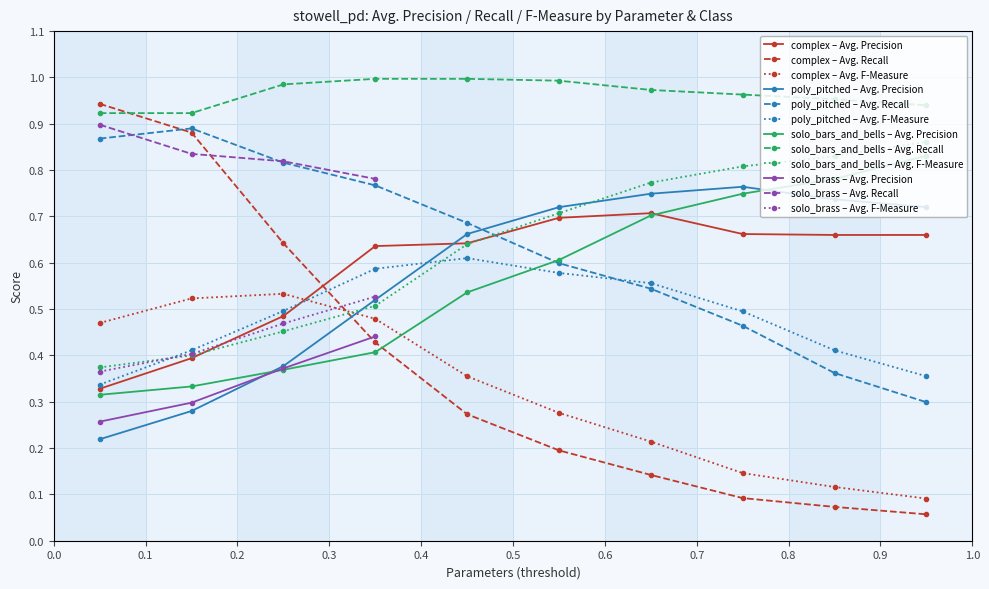

True or false: poly_pitched – Avg. Precision has more than 1 points higher than both neighbors.

False